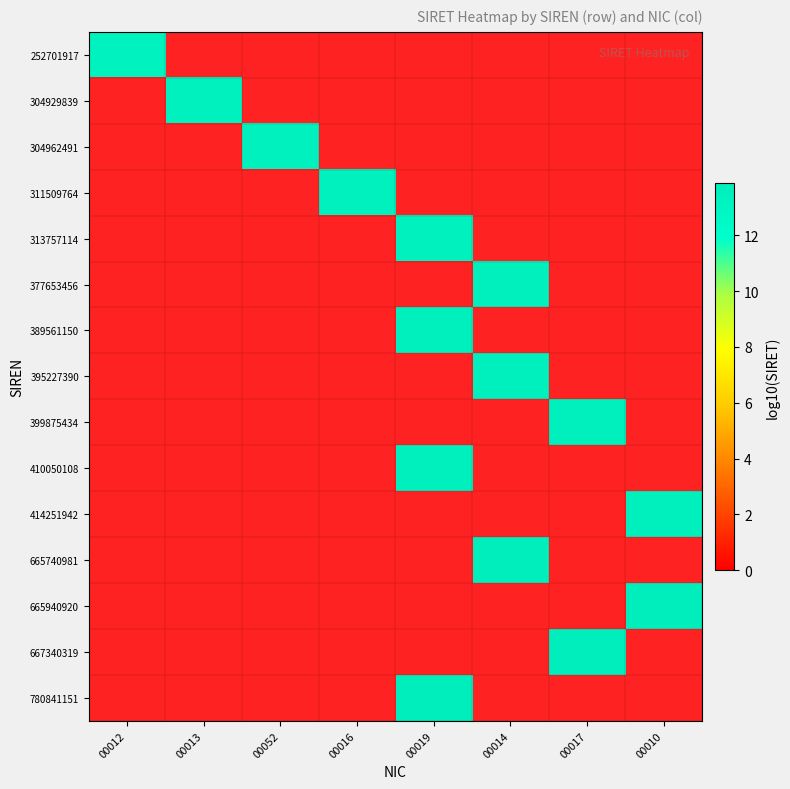

How many values in 311509764 are above zero?

1